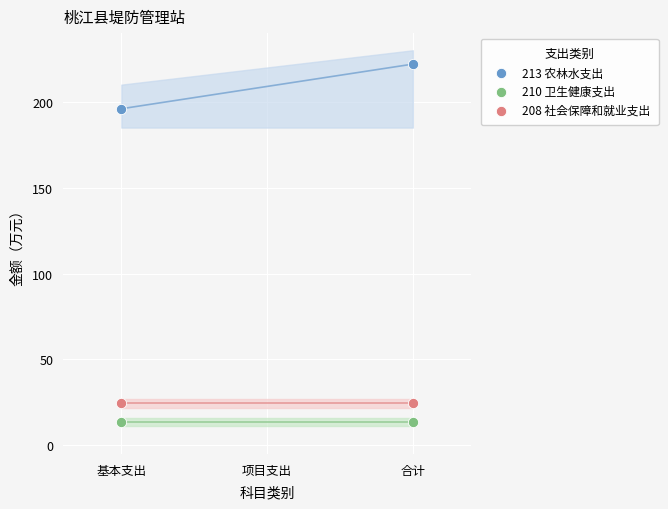

Which series reaches the minimum Y coordinate?

210 卫生健康支出